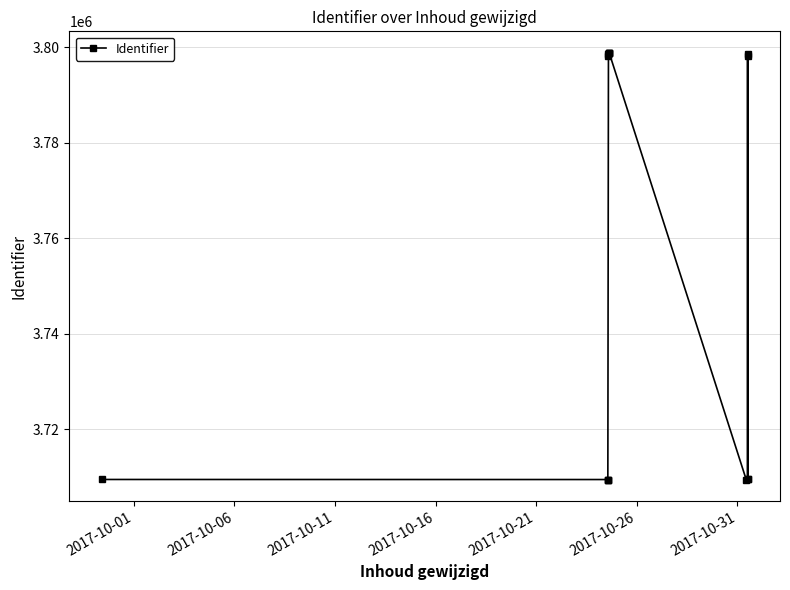

Reading right to left, extract all data points from this chart.

3798572	3709533	3798215	3709532	3709486	3798839	3798801	3798802	3798836	3798573	3798217	3709491	3709494	3709492	3709505